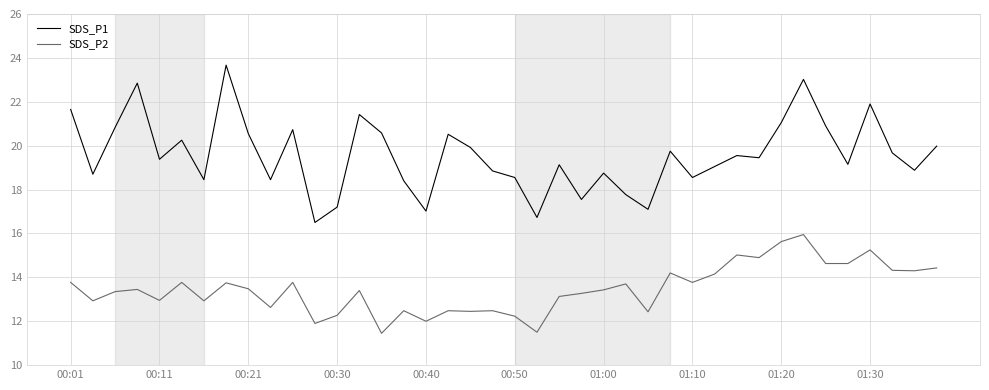

List the series in order of their overall mean, highest first.

SDS_P1, SDS_P2